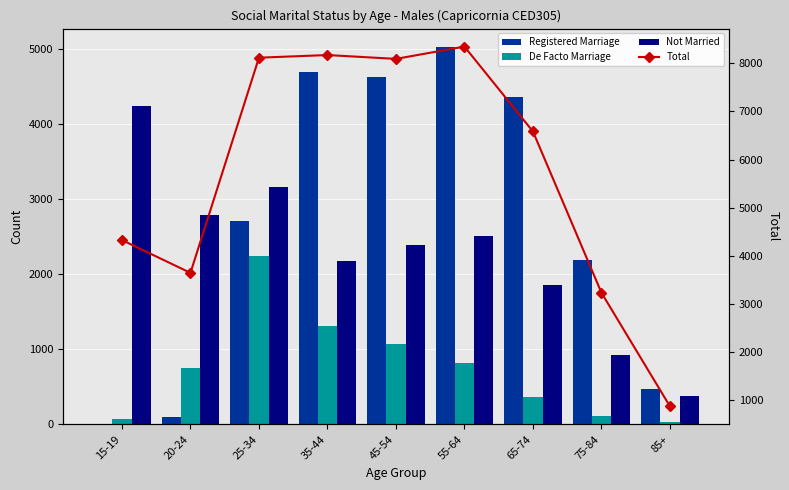

What is the difference between the Registered Marriage values at 65-74 and 85+?

3898